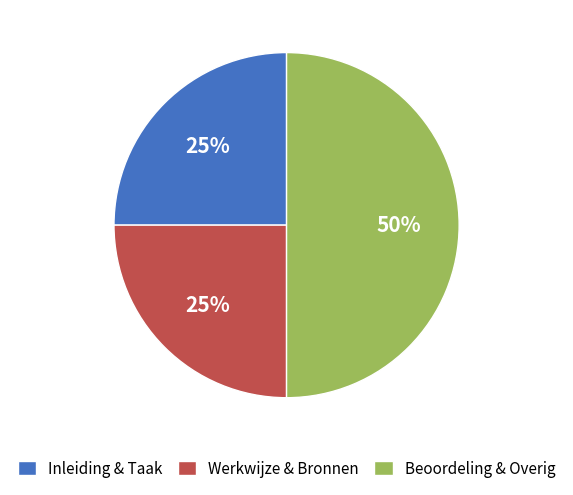

How many segments does this pie chart have?

3